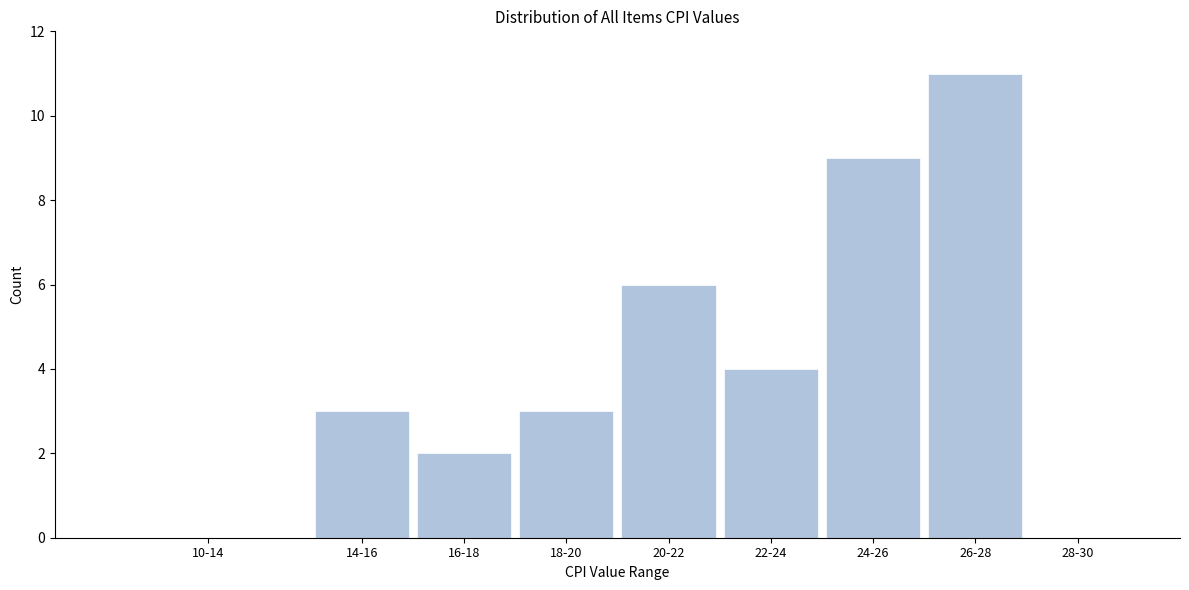

Reading left to right, extract all data points from this chart.

10-14=0	14-16=3	16-18=2	18-20=3	20-22=6	22-24=4	24-26=9	26-28=11	28-30=0